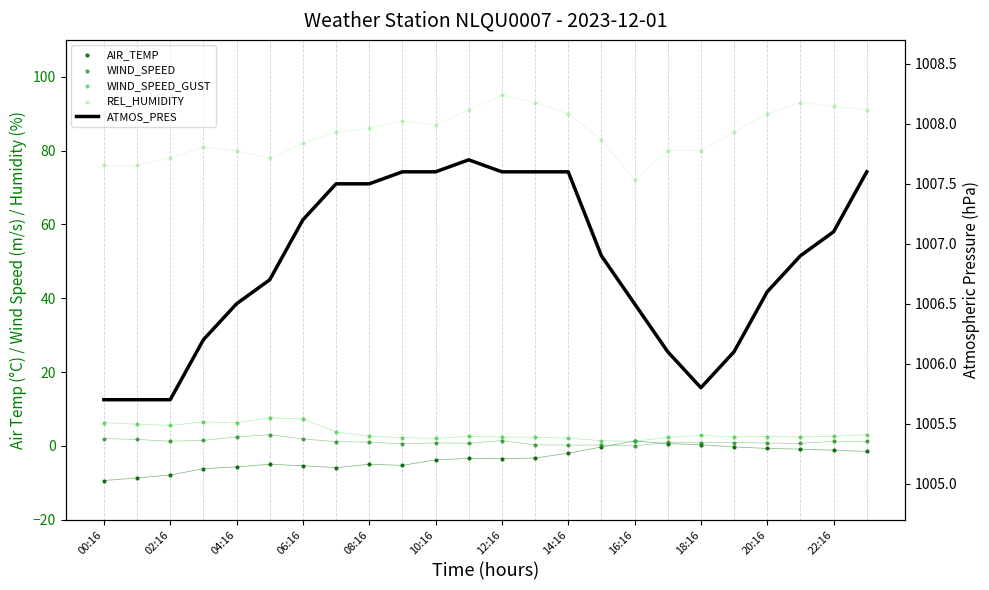

Which series has the largest total across all categories?

ATMOS_PRES